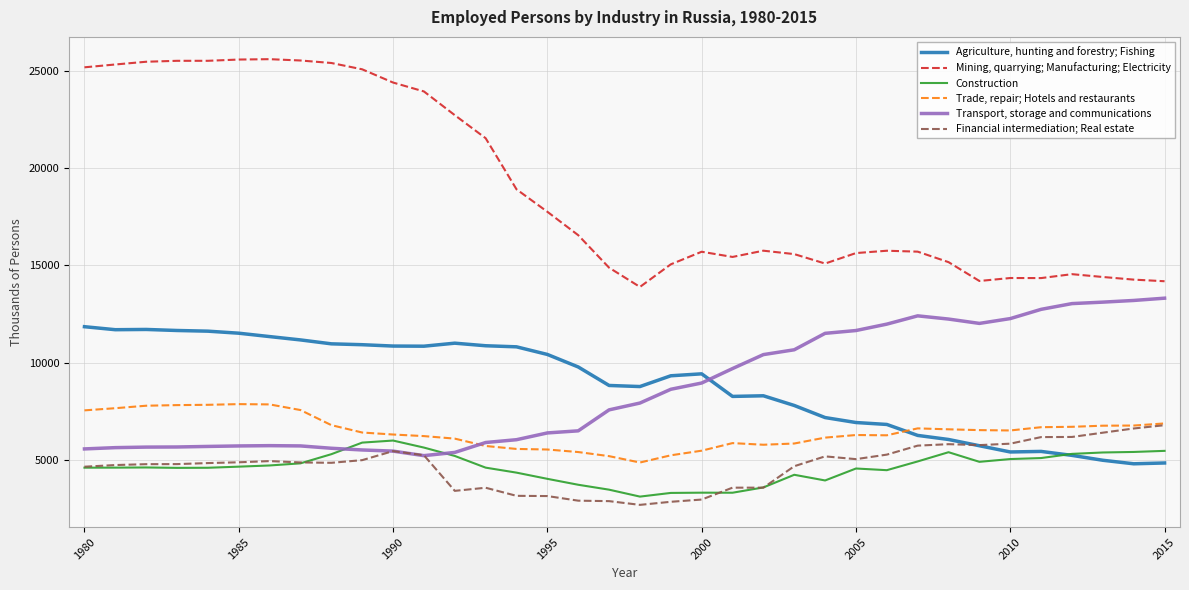

List the series in order of their peak value, lowest first.

Construction, Financial intermediation; Real estate, Trade, repair; Hotels and restaurants, Agriculture, hunting and forestry; Fishing, Transport, storage and communications, Mining, quarrying; Manufacturing; Electricity